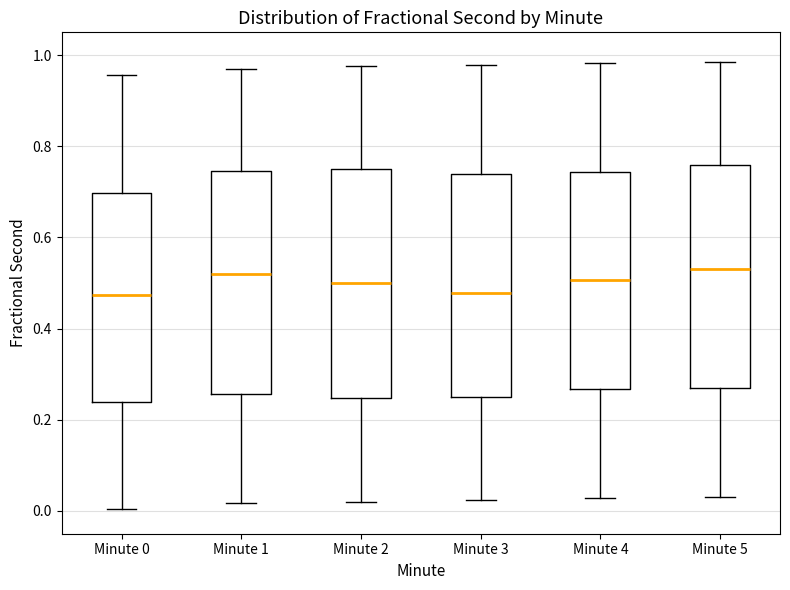

Reading left to right, read every box against the y-axis: the position of its median line, the range the box covers, and the ends of its whiskers. The values are not printed on the chart, so give them approximately, as read against the axis.

Minute 0: median 0.48, box 0.24 to 0.70, whiskers 0.00 to 0.96
Minute 1: median 0.52, box 0.26 to 0.74, whiskers 0.02 to 0.98
Minute 2: median 0.50, box 0.24 to 0.74, whiskers 0.02 to 0.98
Minute 3: median 0.48, box 0.26 to 0.74, whiskers 0.02 to 0.98
Minute 4: median 0.50, box 0.26 to 0.74, whiskers 0.02 to 0.98
Minute 5: median 0.54, box 0.26 to 0.76, whiskers 0.04 to 0.98